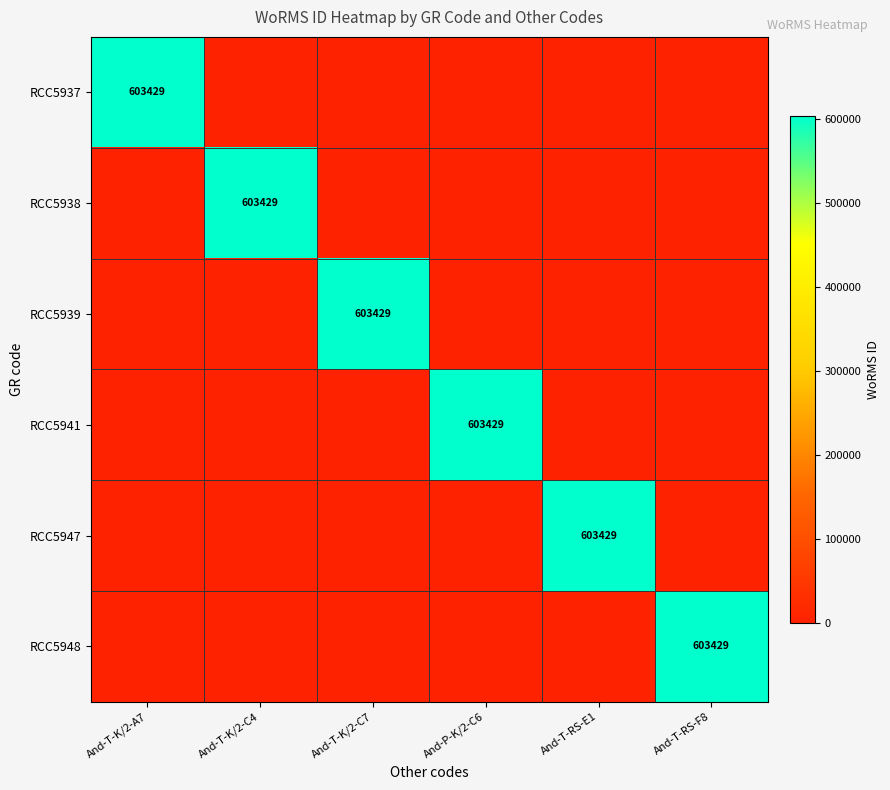

How many data points in RCC5939 are above 0?

1